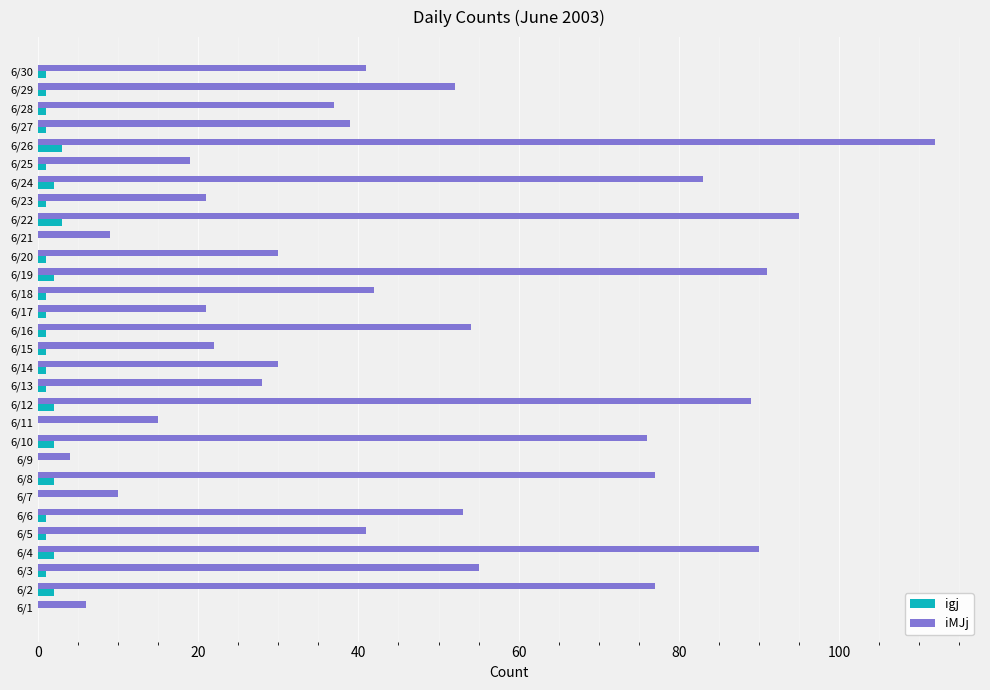

The igj series shows 1 at 6/13. True or false?

True